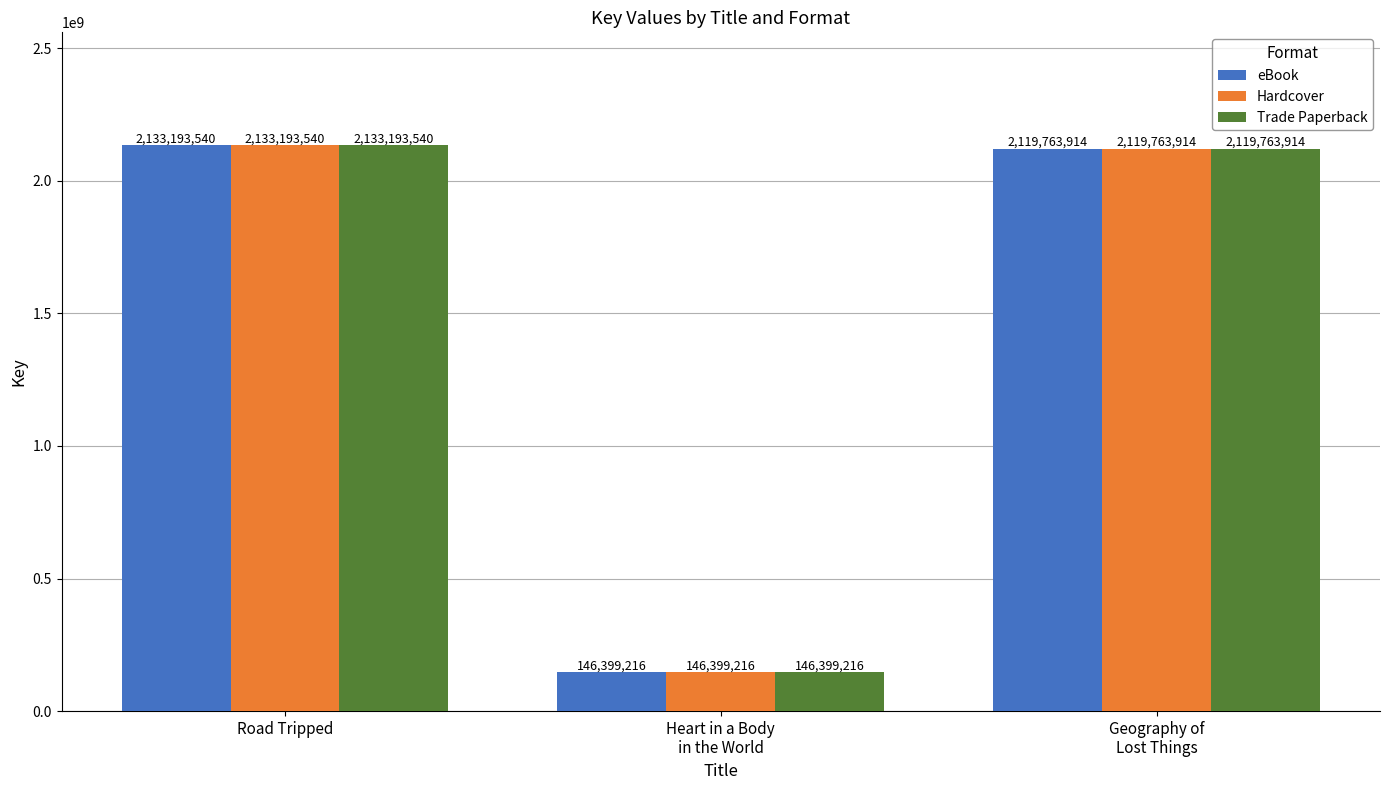

How many bars are there in total?

9